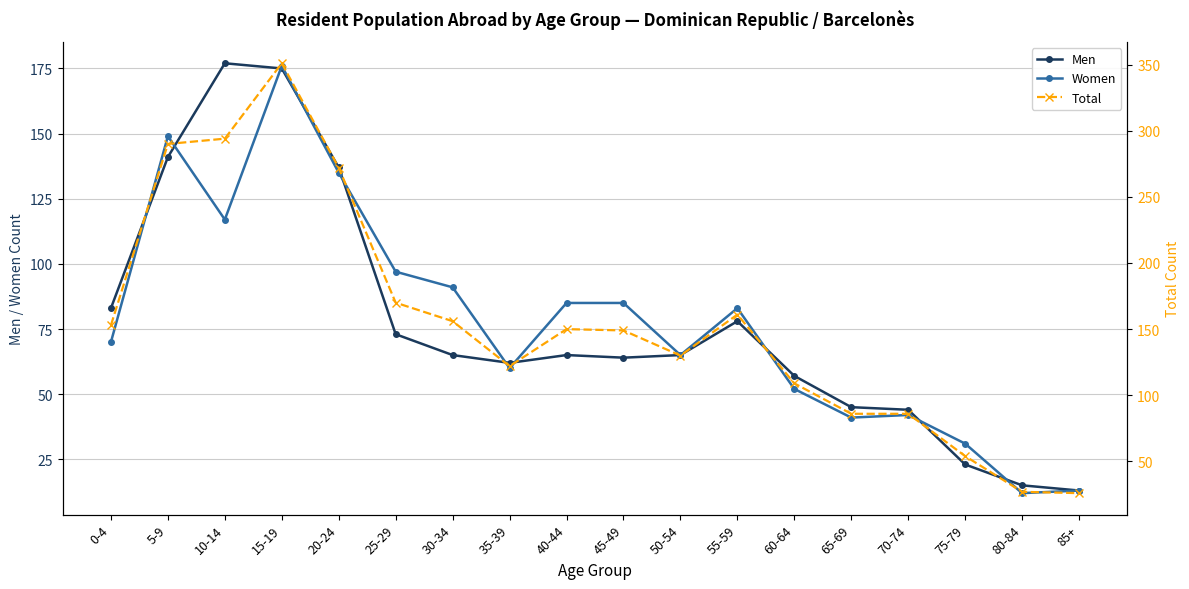

How many data points does each series have?

18